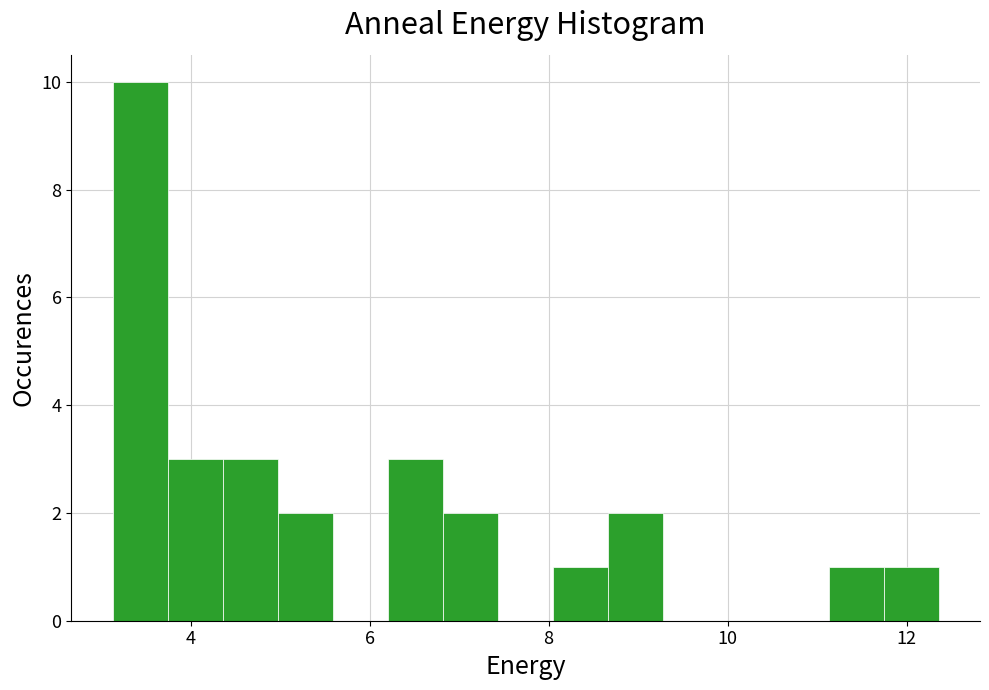

Read against the x-axis, roughly where is the centre of the tallest bar?

3.4